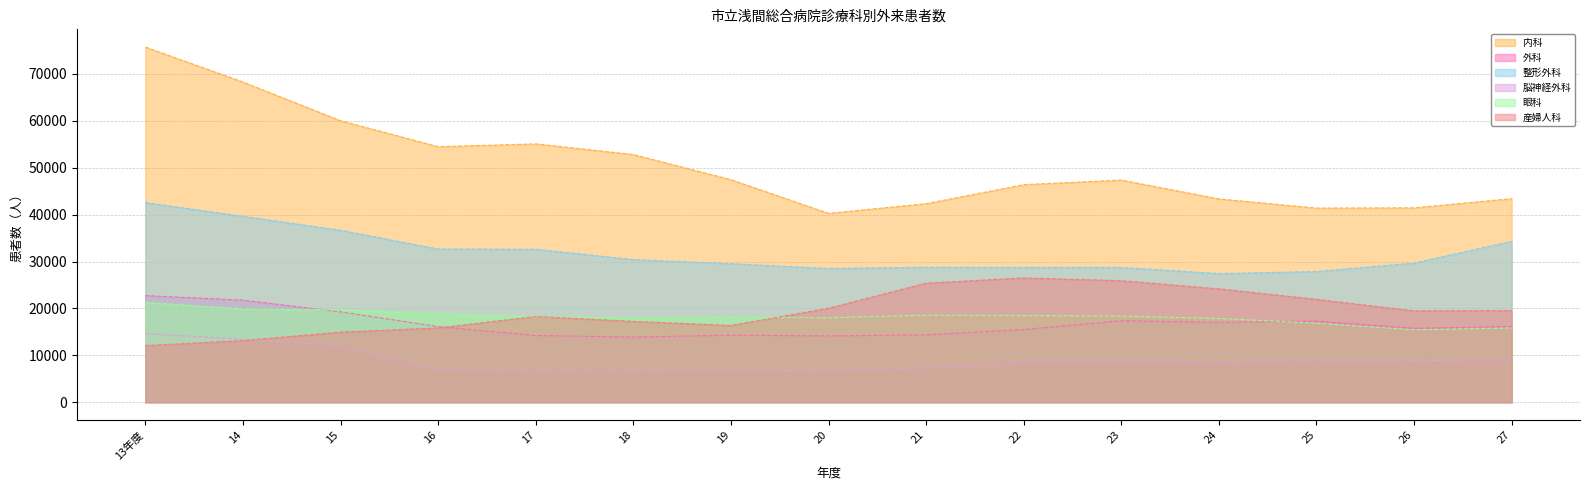

Reading right to left, transcribe all the data shown in this chart.

内科: 43415	41451	41401	43360	47374	46397	42339	40273	47462	52818	55092	54490	60034	68275	75734
外科: 16166	15776	17311	17032	17372	15509	14380	14138	14312	13892	14235	16120	19277	21765	22735
整形外科: 34319	29673	27873	27425	28739	28743	28782	28519	29546	30411	32613	32674	36667	39637	42577
脳神経外科: 9037	8864	8797	8434	8783	8559	7329	6726	6782	6639	6601	6905	12078	13464	14633
眼科: 15834	15444	16850	17873	18361	18501	18568	18016	18156	17941	18194	18868	19729	19886	21284
産婦人科: 19532	19486	21929	24180	25921	26500	25395	20042	16371	17238	18292	15837	14950	13149	12079